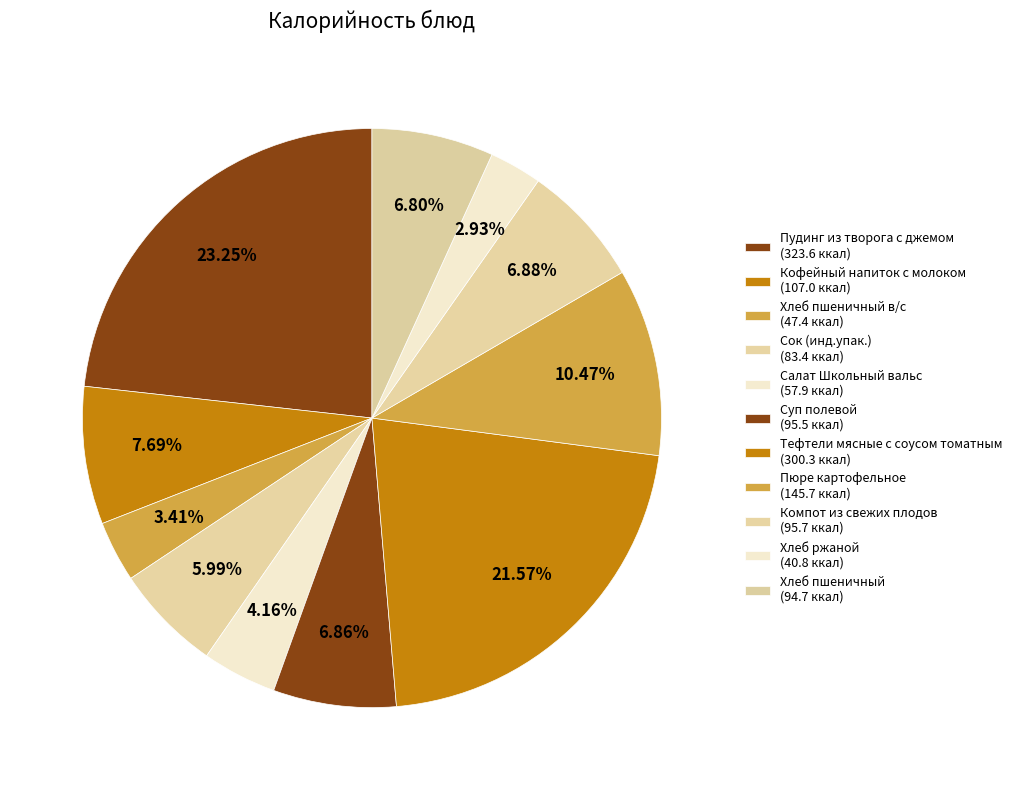

How many slices are in this pie chart?

11